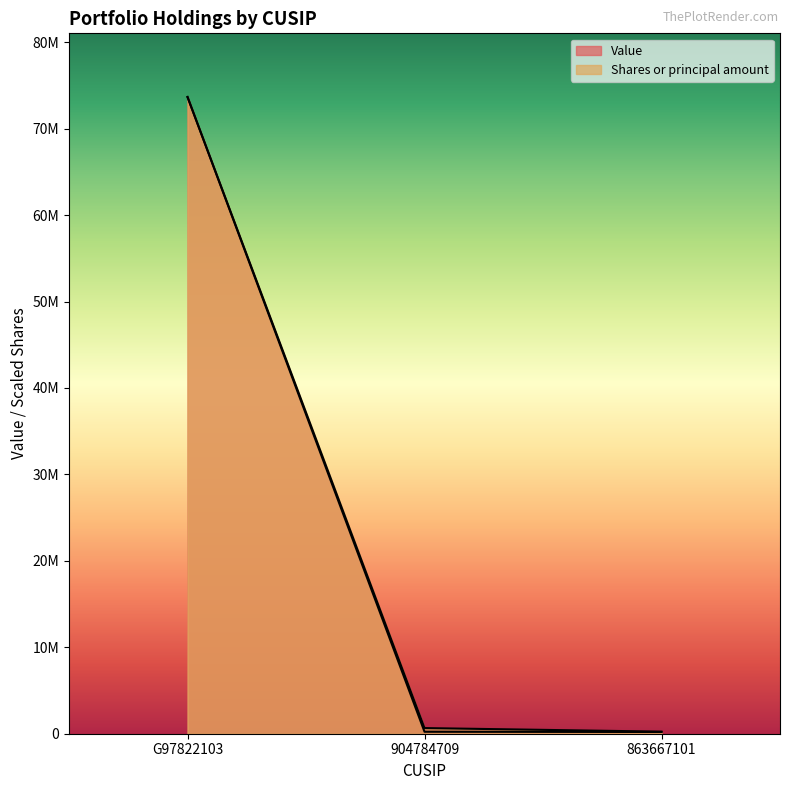

What is the label of the 2nd point from the left?

904784709